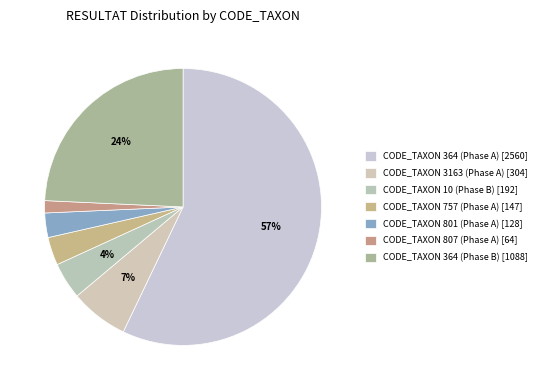

How many segments does this pie chart have?

7